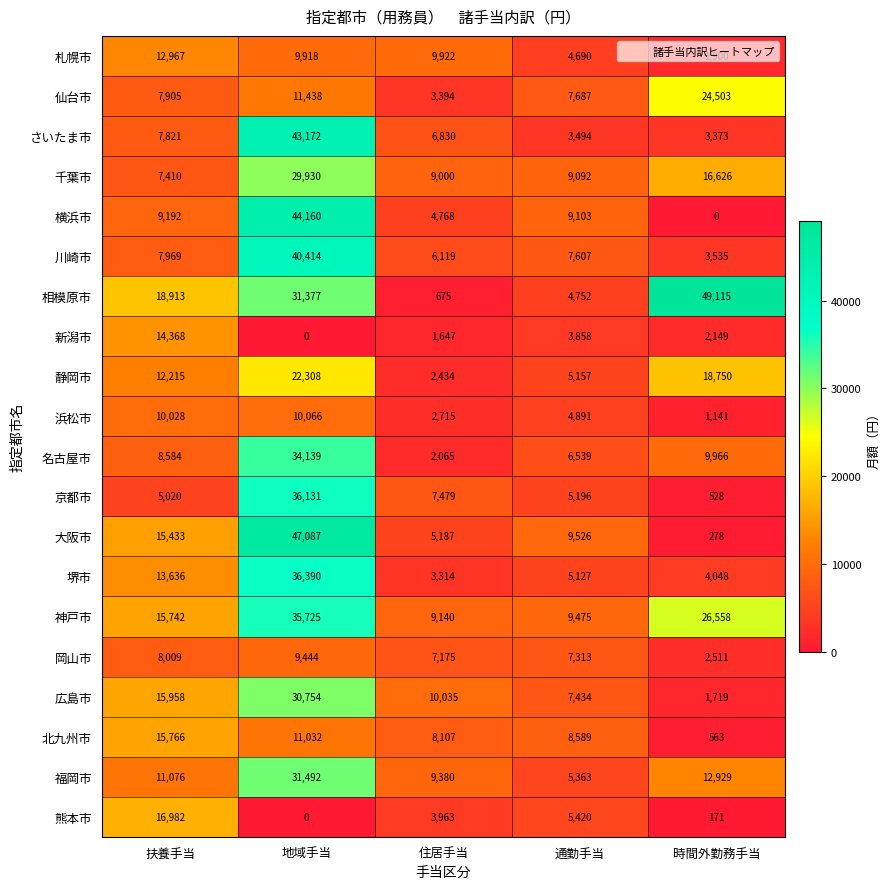

True or false: 堺市 has a value of 5127 at 通勤手当.

True